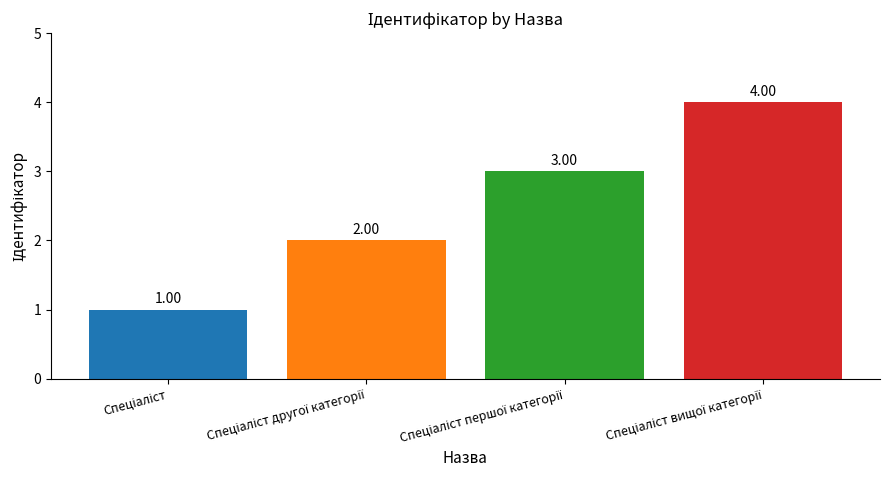

What is the difference between the maximum and minimum values?

3